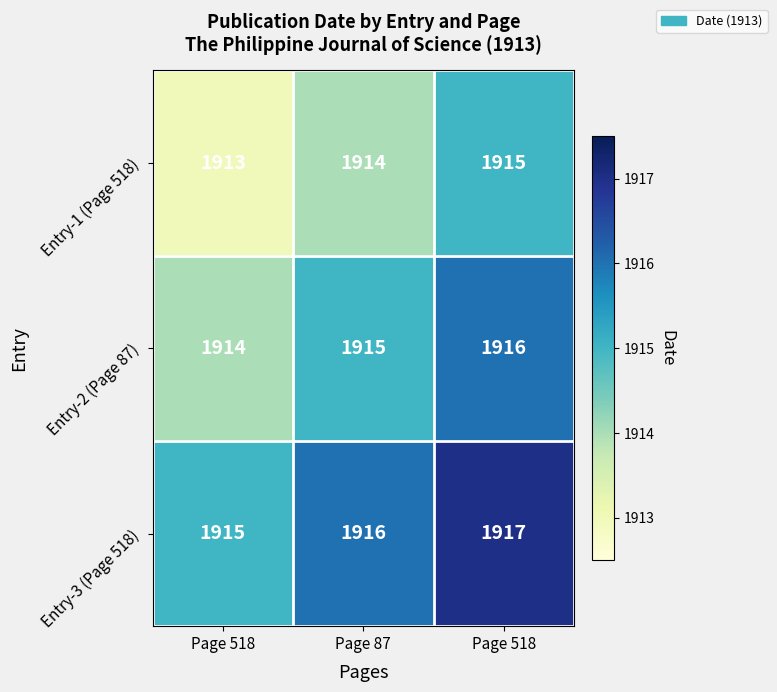

How many data points does each series have?

3